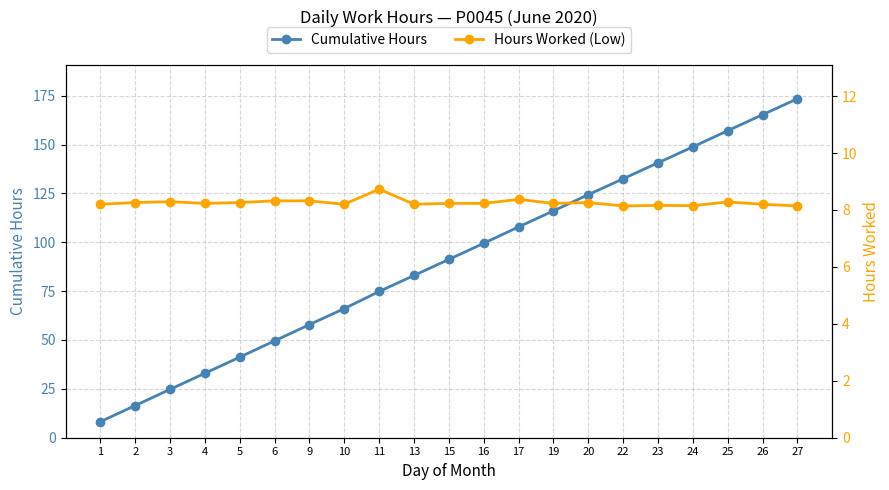

Reading left to right, extract all data points from this chart.

Cumulative Hours: 8.2	16.5	24.8	33.0	41.2	49.6	57.9	66.1	74.8	83.0	91.2	99.5	107.8	116.1	124.3	132.5	140.6	148.8	157.1	165.3	173.4
Hours Worked (Low): 8.2	8.3	8.3	8.2	8.3	8.3	8.3	8.2	8.7	8.2	8.2	8.2	8.4	8.2	8.3	8.1	8.2	8.2	8.3	8.2	8.1